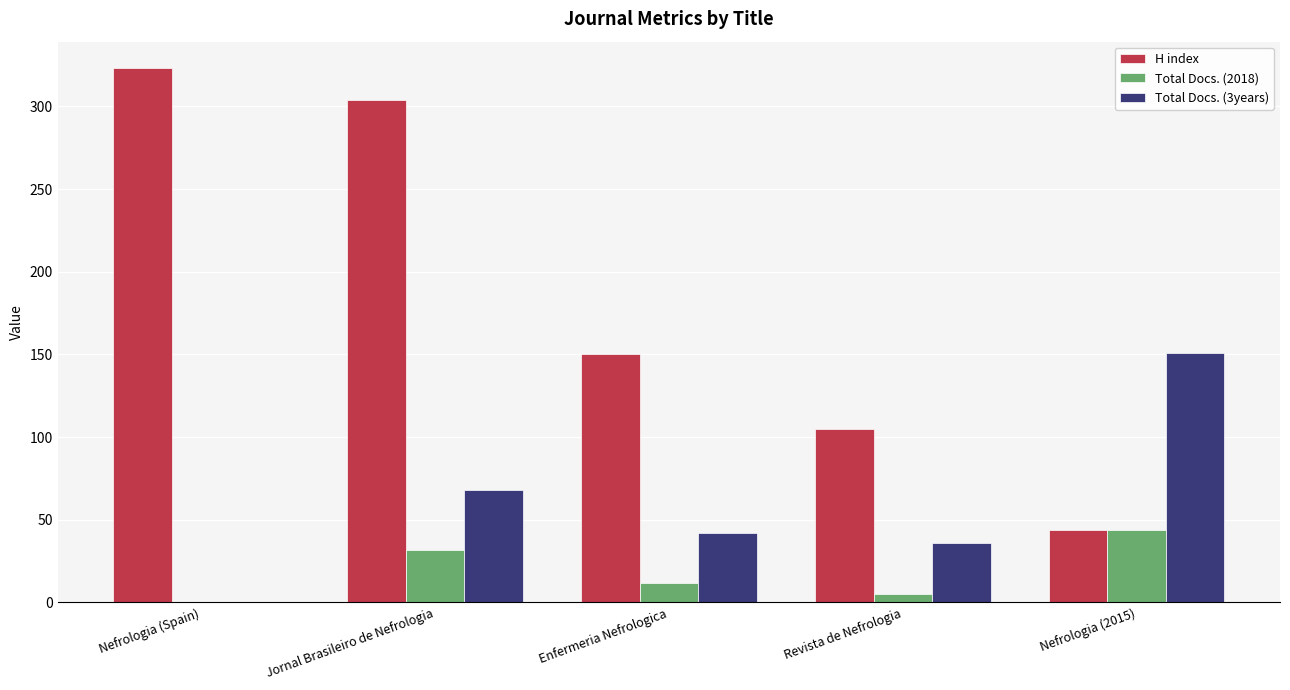

Which series has the widest spread of values?

H index